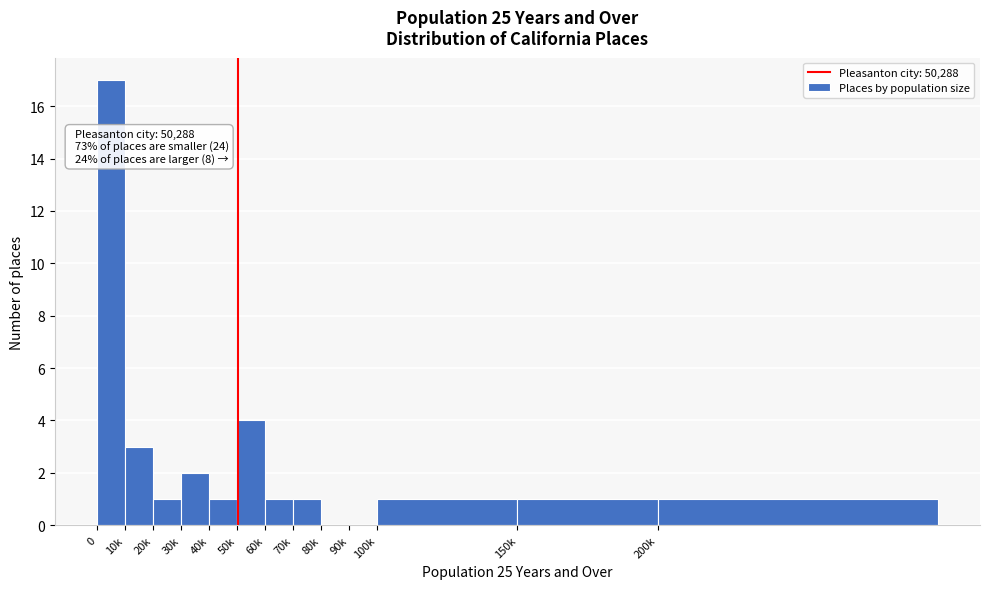

Reading left to right, what are all the values shown in this chart?

0=17	10k=3	20k=1	30k=2	40k=1	50k=4	60k=1	70k=1	80k=0	90k=0	100k=1	150k=1	200k=1